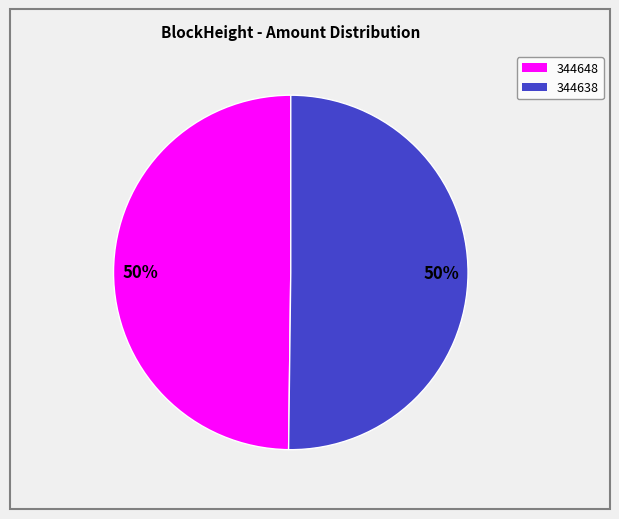

What percentage is the 344648 slice, to the nearest percent?

50%